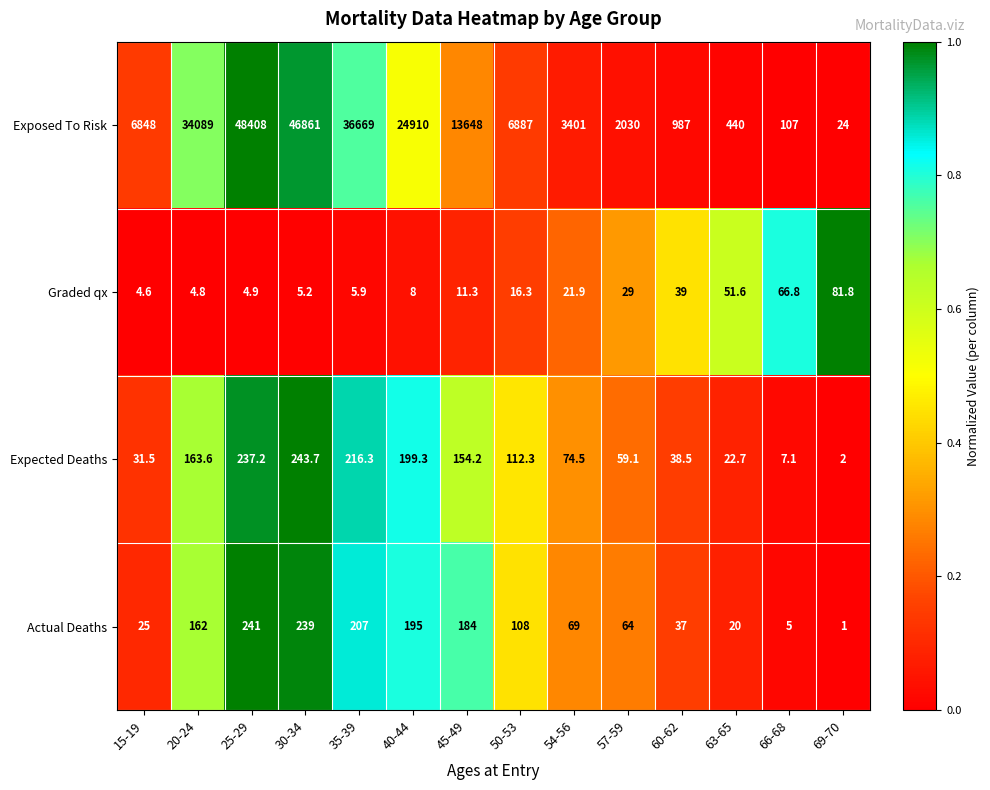

Where is Exposed To Risk nearest to the value 24216?

40-44